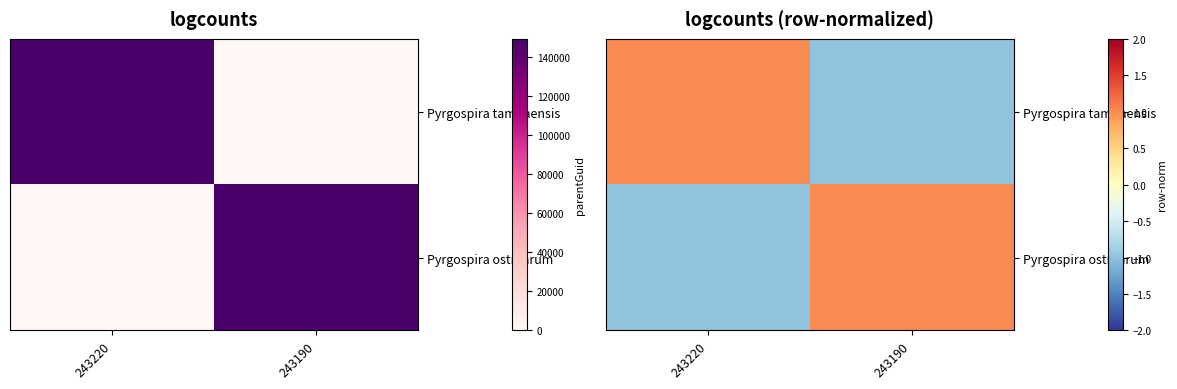

How many values in Pyrgospira tampaensis are below zero?

1